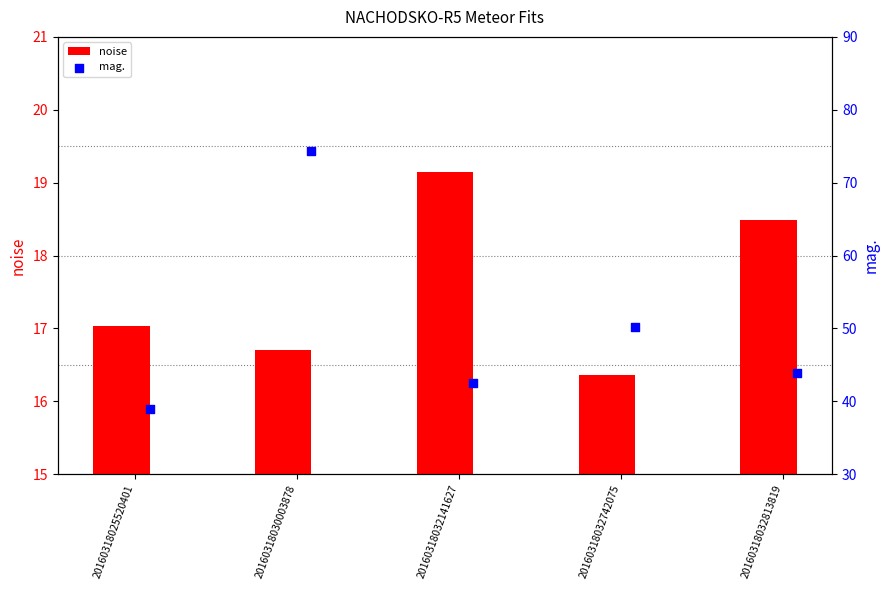

Which series contains the lowest Y value?

noise